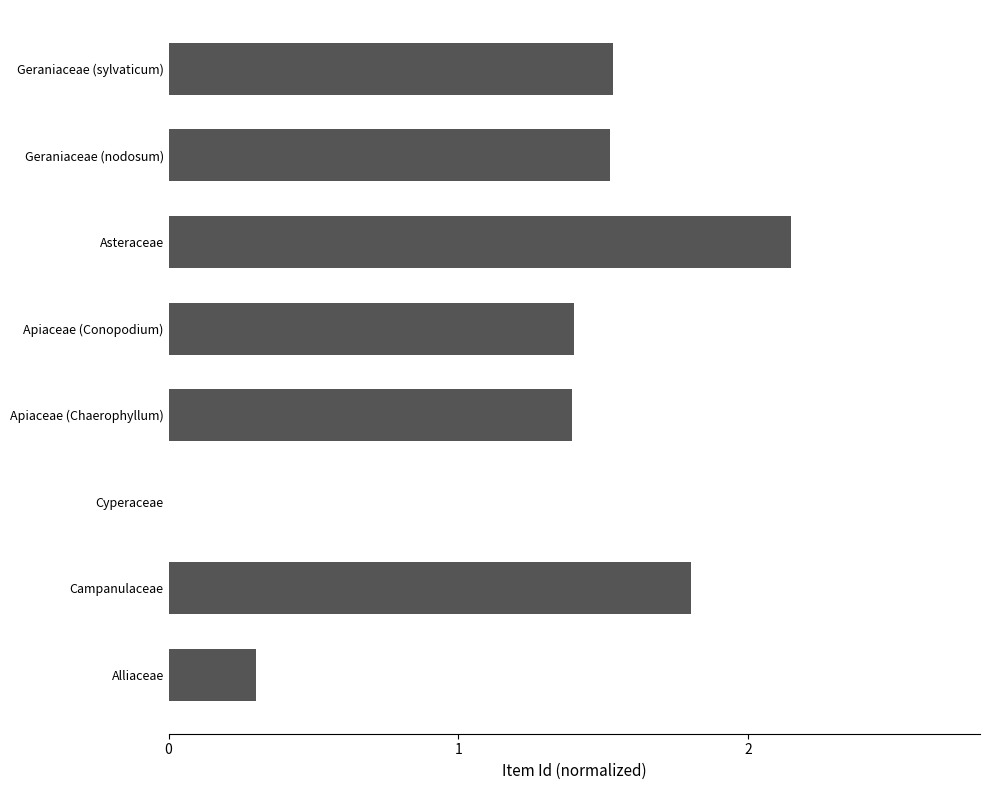

Read the value at Apiaceae (Conopodium).

1.4